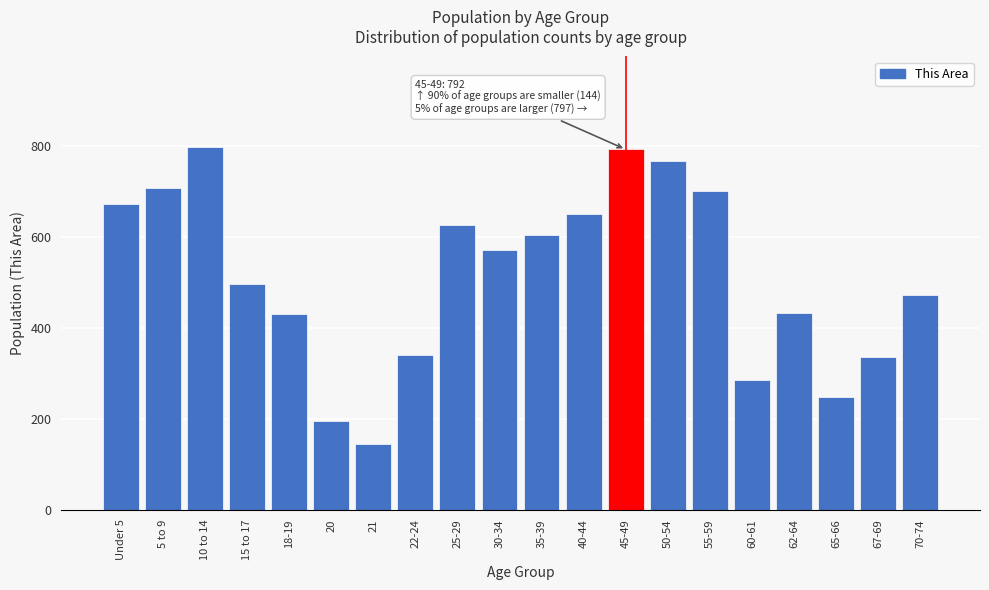

Is it true that the value at Under 5 is 298?

False